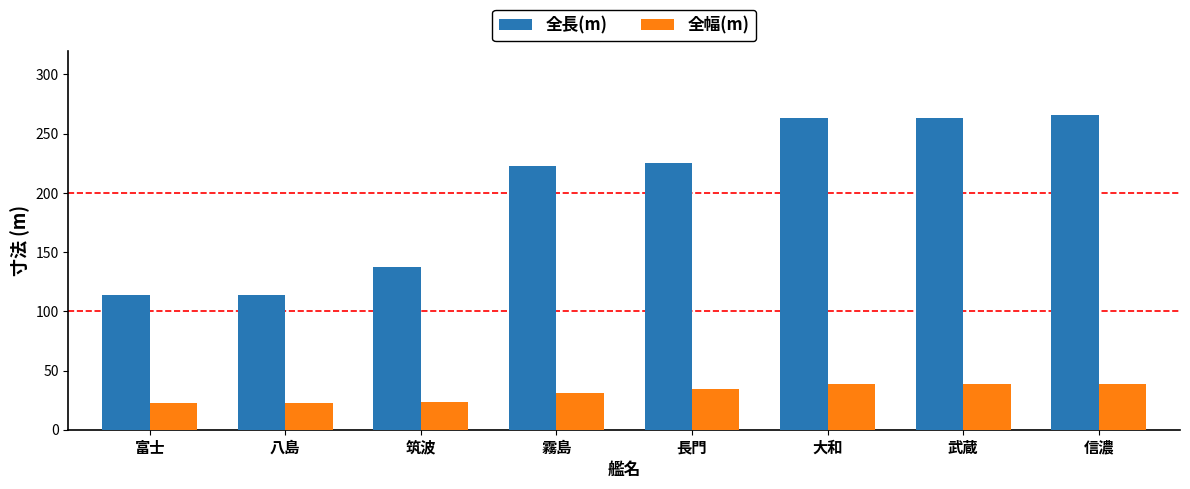

What is the spread (max minus min) of values at 霧島?

191.6